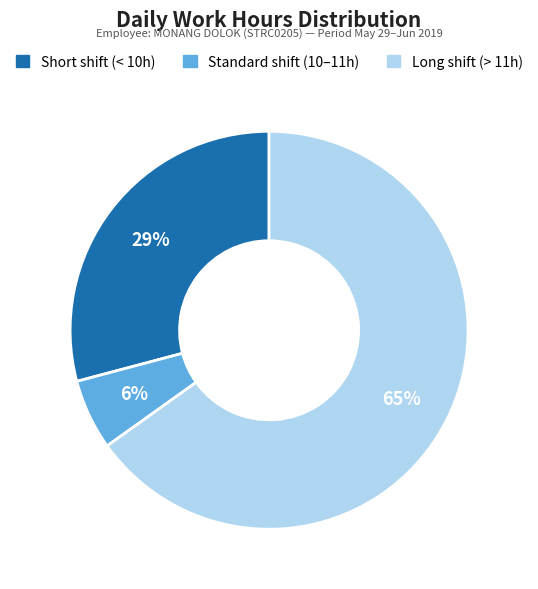

Is there a majority slice in this chart?

Yes